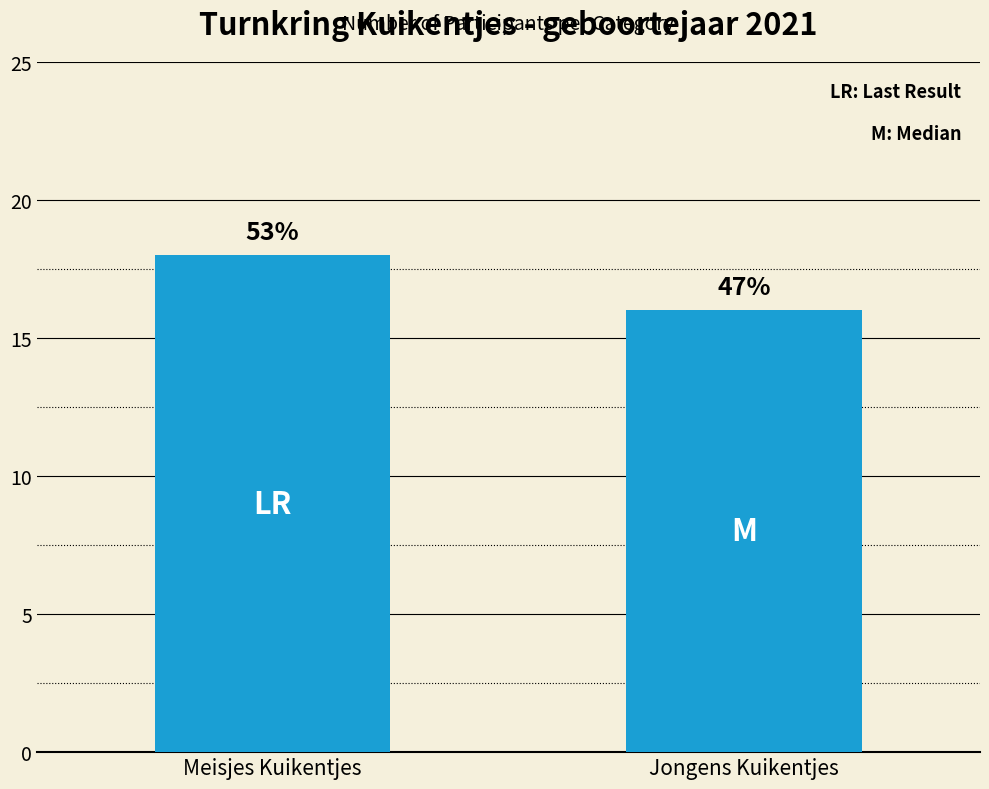

Are the bars horizontal?

No